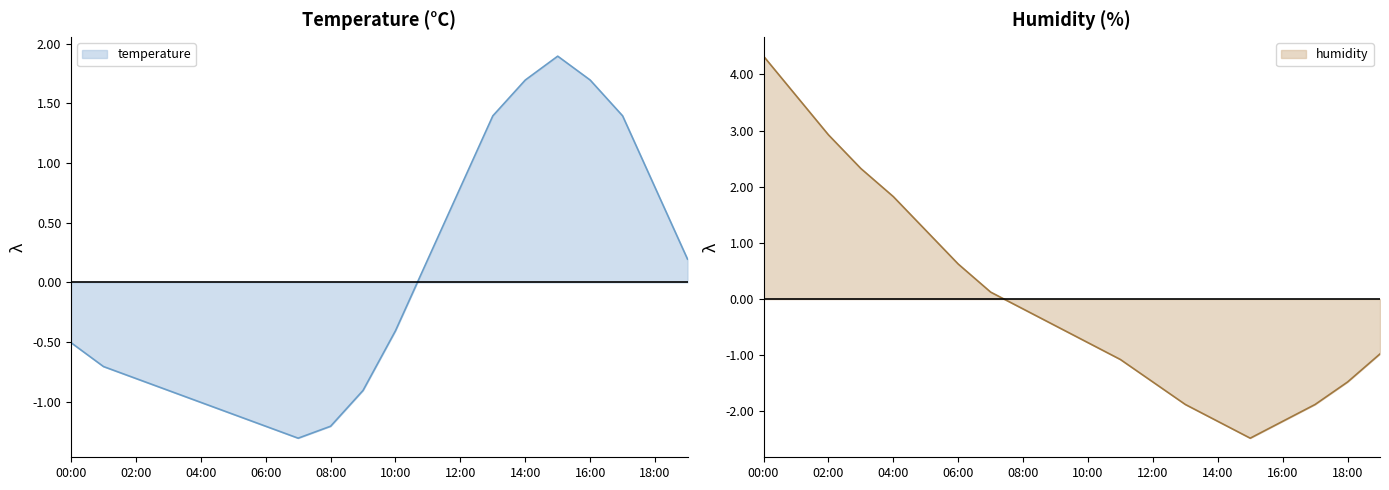

Is it true that humidity equals -0.2 at 08:00?

True